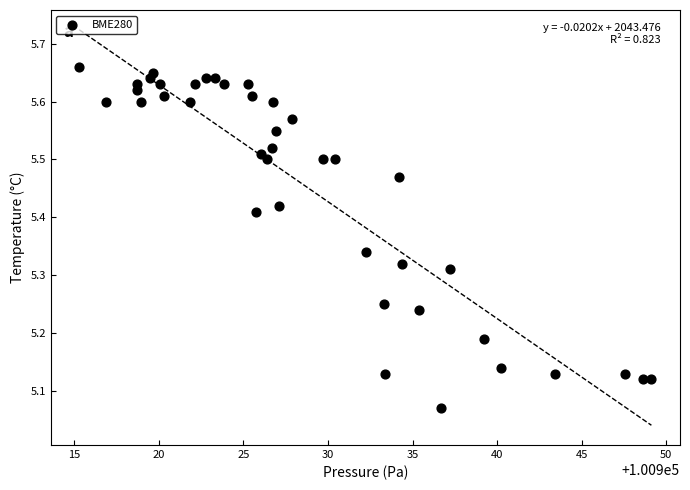

What is the range of X values (max minus min)?

33.8